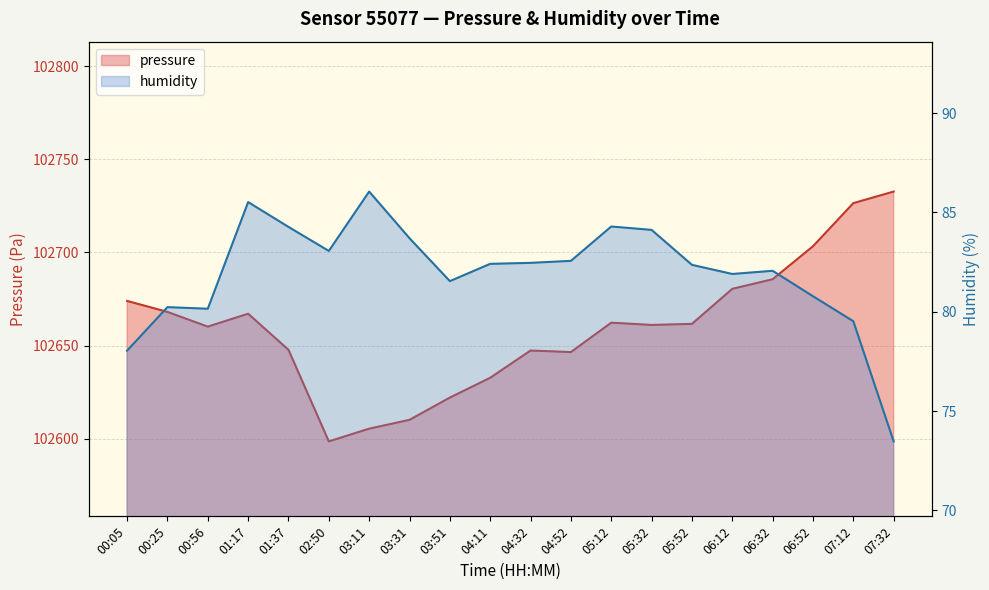

At which category is the sum across all series the highest?

07:32